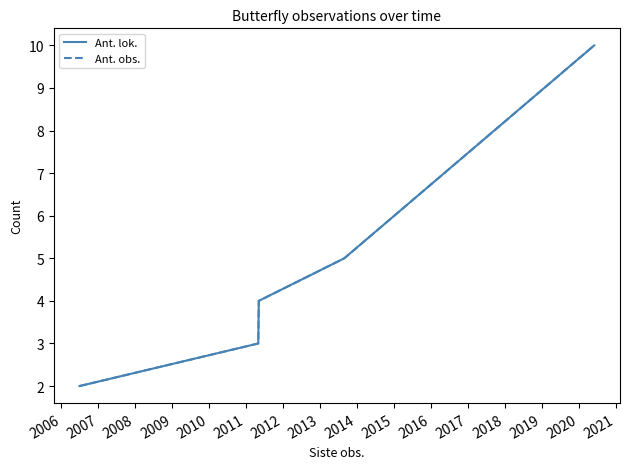

Does the chart have visible grid lines?

No